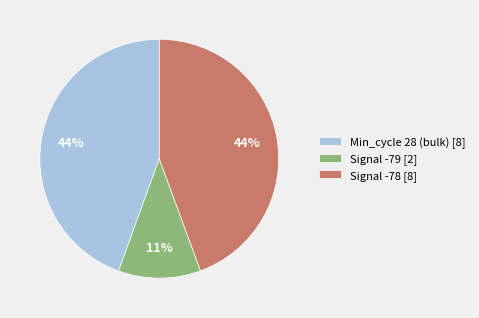

Is there any slice that represents more than half of the pie?

No